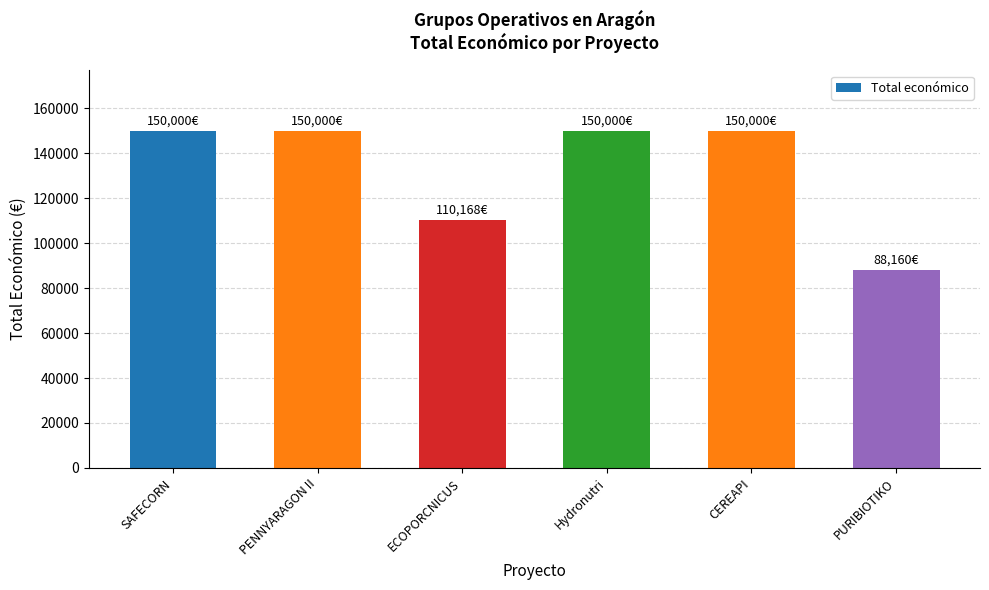

Between SAFECORN and PURIBIOTIKO, which is larger?

SAFECORN